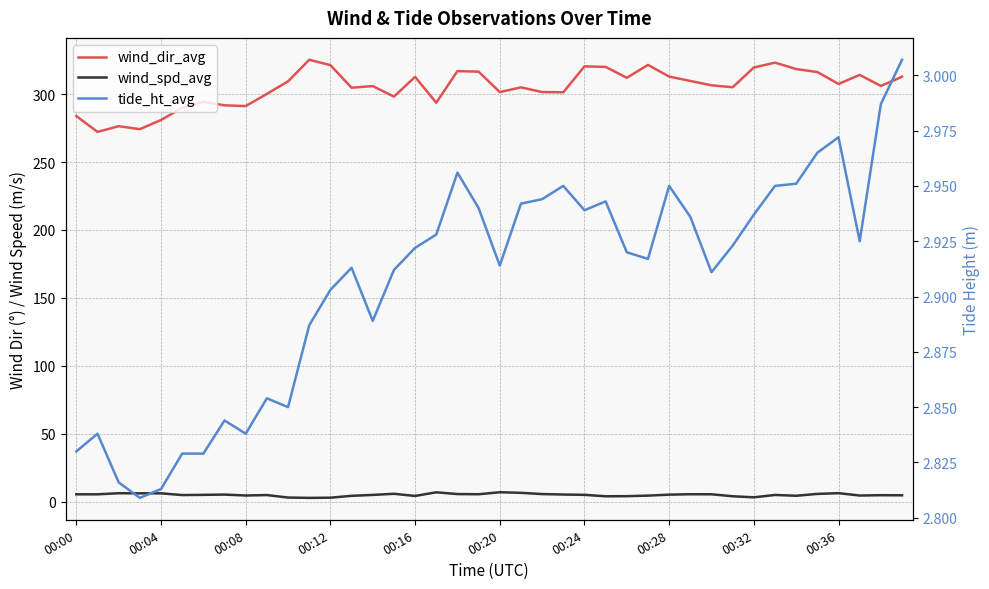

What is the difference between the second highest and second lowest values in the wind_dir_avg series?

49.0